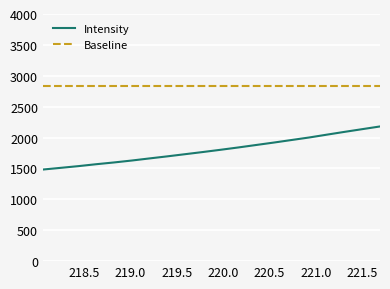

Which series has the widest spread of values?

Intensity